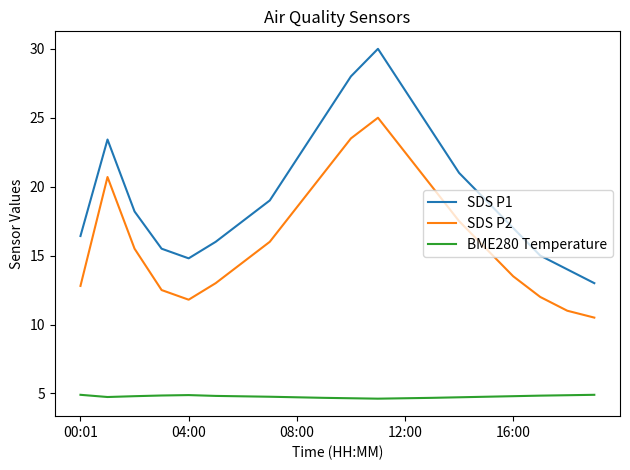

True or false: SDS P1 and BME280 Temperature intersect in this chart.

False